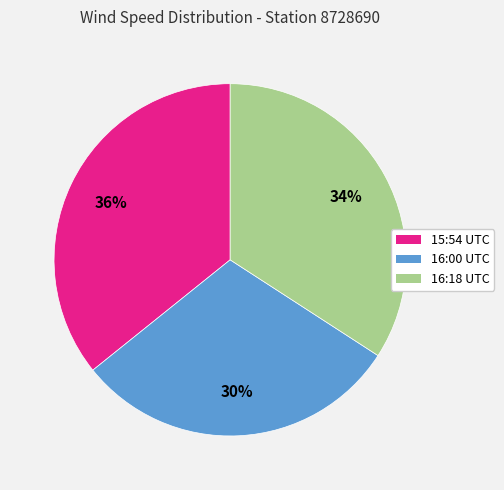

How many slices are in this pie chart?

3